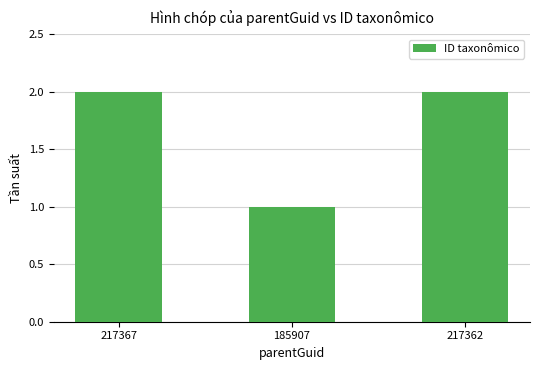

What is the label of the 3rd bar from the right?

217367